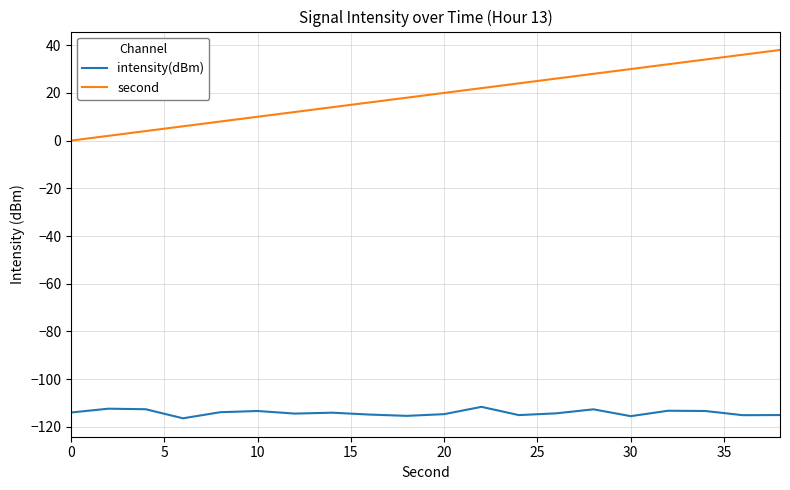

True or false: intensity(dBm) and second intersect in this chart.

False